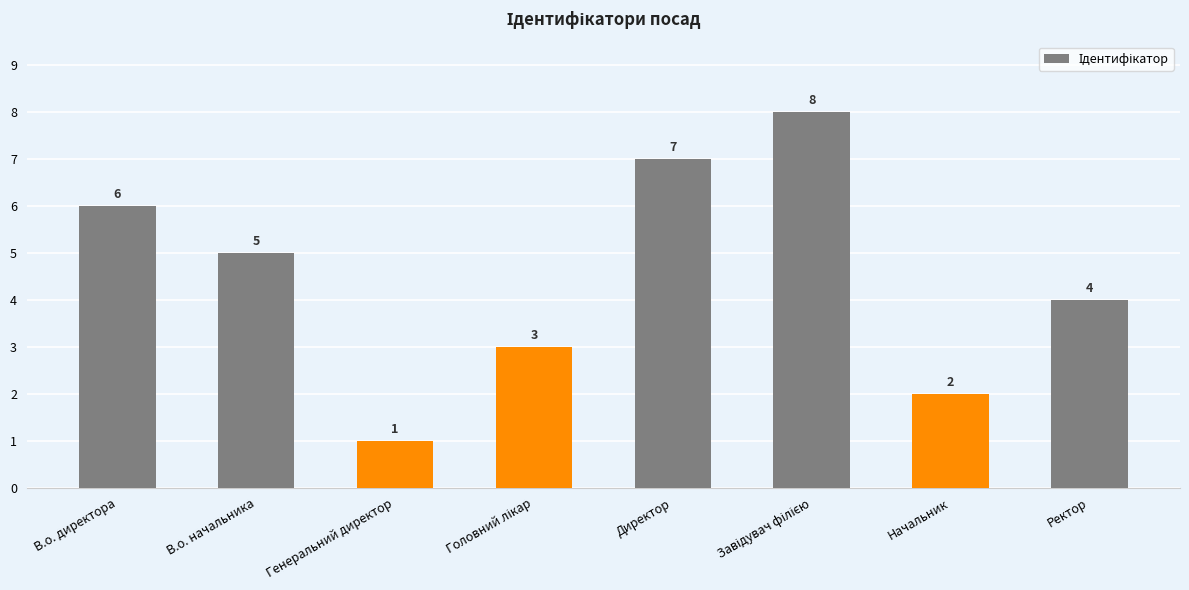

At which category does the chart reach its minimum across all series?

Генеральний директор